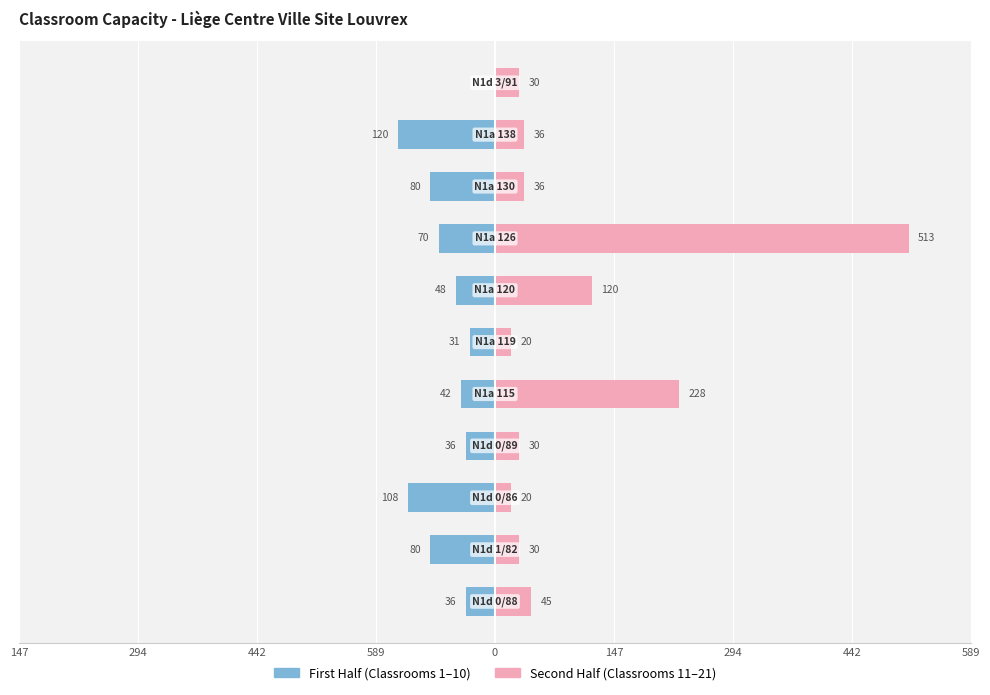

Between 147 and 294, which series saw the biggest shift?

Second Half